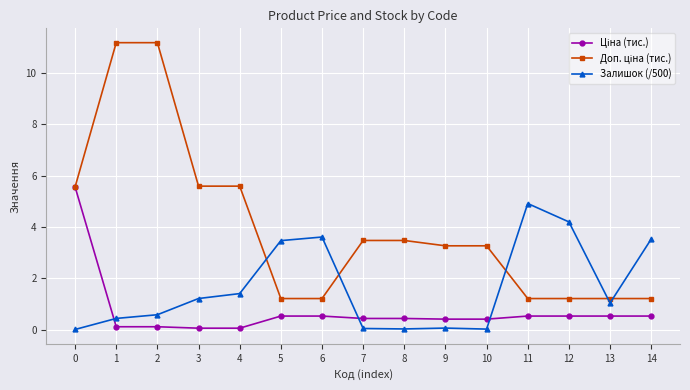

What is the difference between the highest and lowest values at 5?

2.9